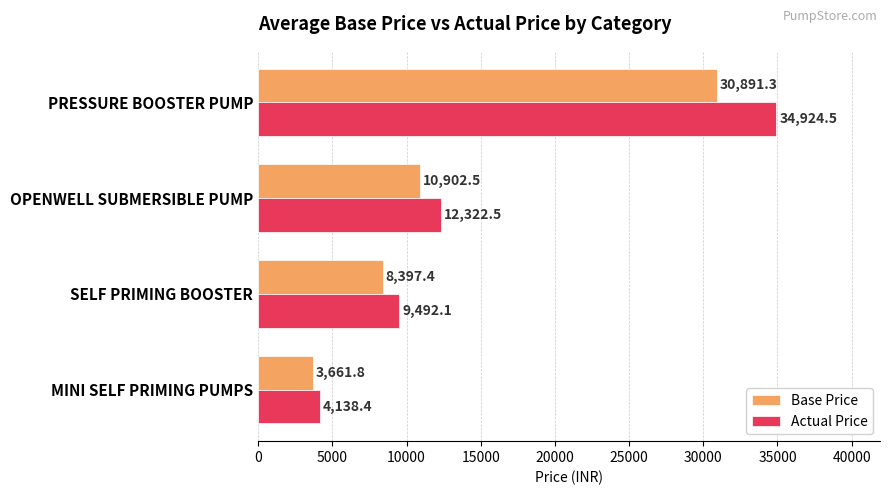

True or false: Actual Price has a value of 34924.5 at PRESSURE BOOSTER PUMP.

True